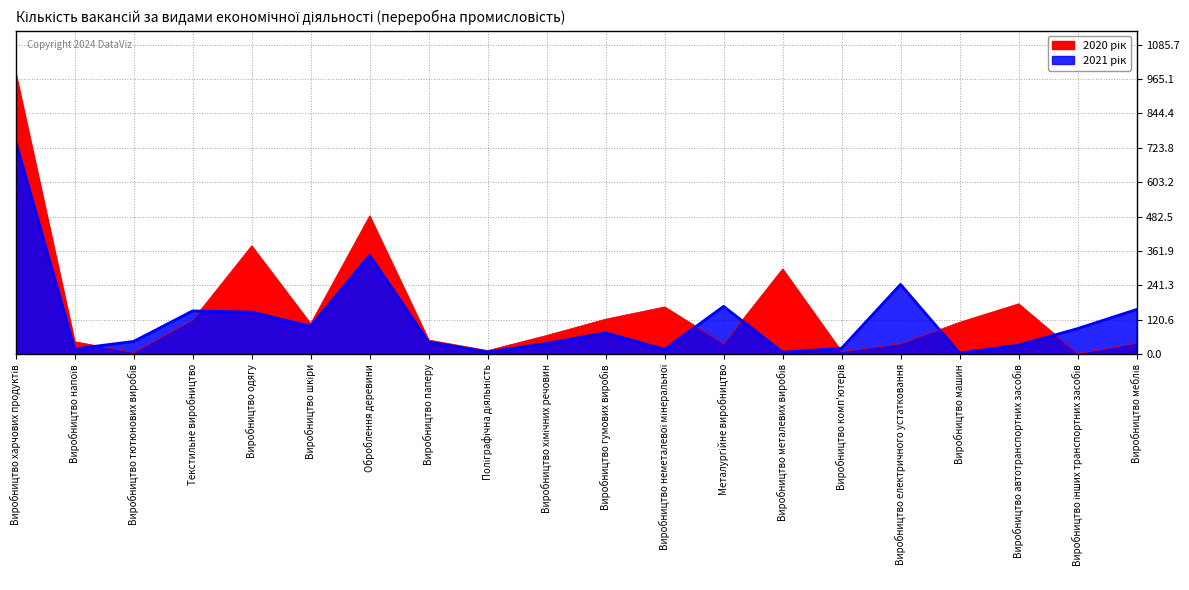

Reading left to right, extract all data points from this chart.

2020 рік: Виробництво харчових продуктів=987	Виробництво напоїв=44	Виробництво тютюнових виробів=6	Текстильне виробництво=120	Виробництво одягу=380	Виробництво шкіри=107	Оброблення деревини=485	Виробництво паперу=50	Поліграфічна діяльність=13	Виробництво хімічних речовин=66	Виробництво гумових виробів=123	Виробництво неметалевої мінеральної=166	Металургійне виробництво=37	Виробництво металевих виробів=299	Виробництво комп'ютерів=9	Виробництво електричного устатковання=37	Виробництво машин=112	Виробництво автотранспортних засобів=177	Виробництво інших транспортних засобів=2	Виробництво меблів=39
2021 рік: Виробництво харчових продуктів=748	Виробництво напоїв=19	Виробництво тютюнових виробів=45	Текстильне виробництво=152	Виробництво одягу=148	Виробництво шкіри=98	Оброблення деревини=347	Виробництво паперу=43	Поліграфічна діяльність=8	Виробництво хімічних речовин=38	Виробництво гумових виробів=75	Виробництво неметалевої мінеральної=17	Металургійне виробництво=168	Виробництво металевих виробів=7	Виробництво комп'ютерів=21	Виробництво електричного устатковання=245	Виробництво машин=4	Виробництво автотранспортних засобів=32	Виробництво інших транспортних засобів=90	Виробництво меблів=157